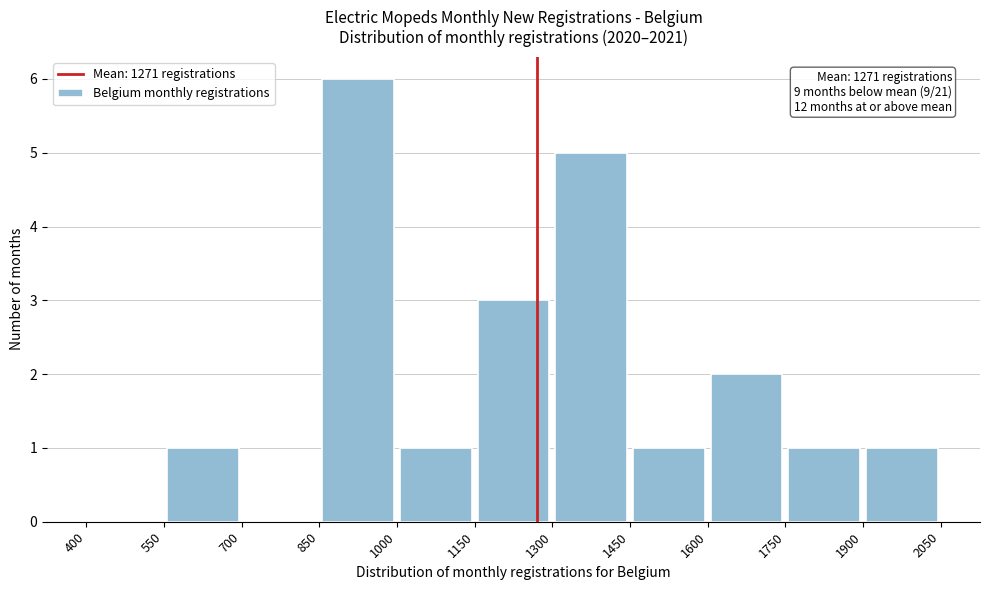

Over which range of the x-axis is the bar tallest?

850 to 1000